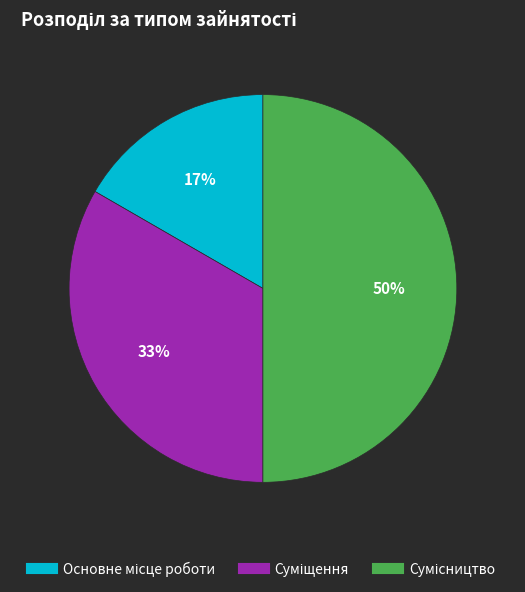

To the nearest percent, what is the difference between the largest and smallest slice percentages?

33%